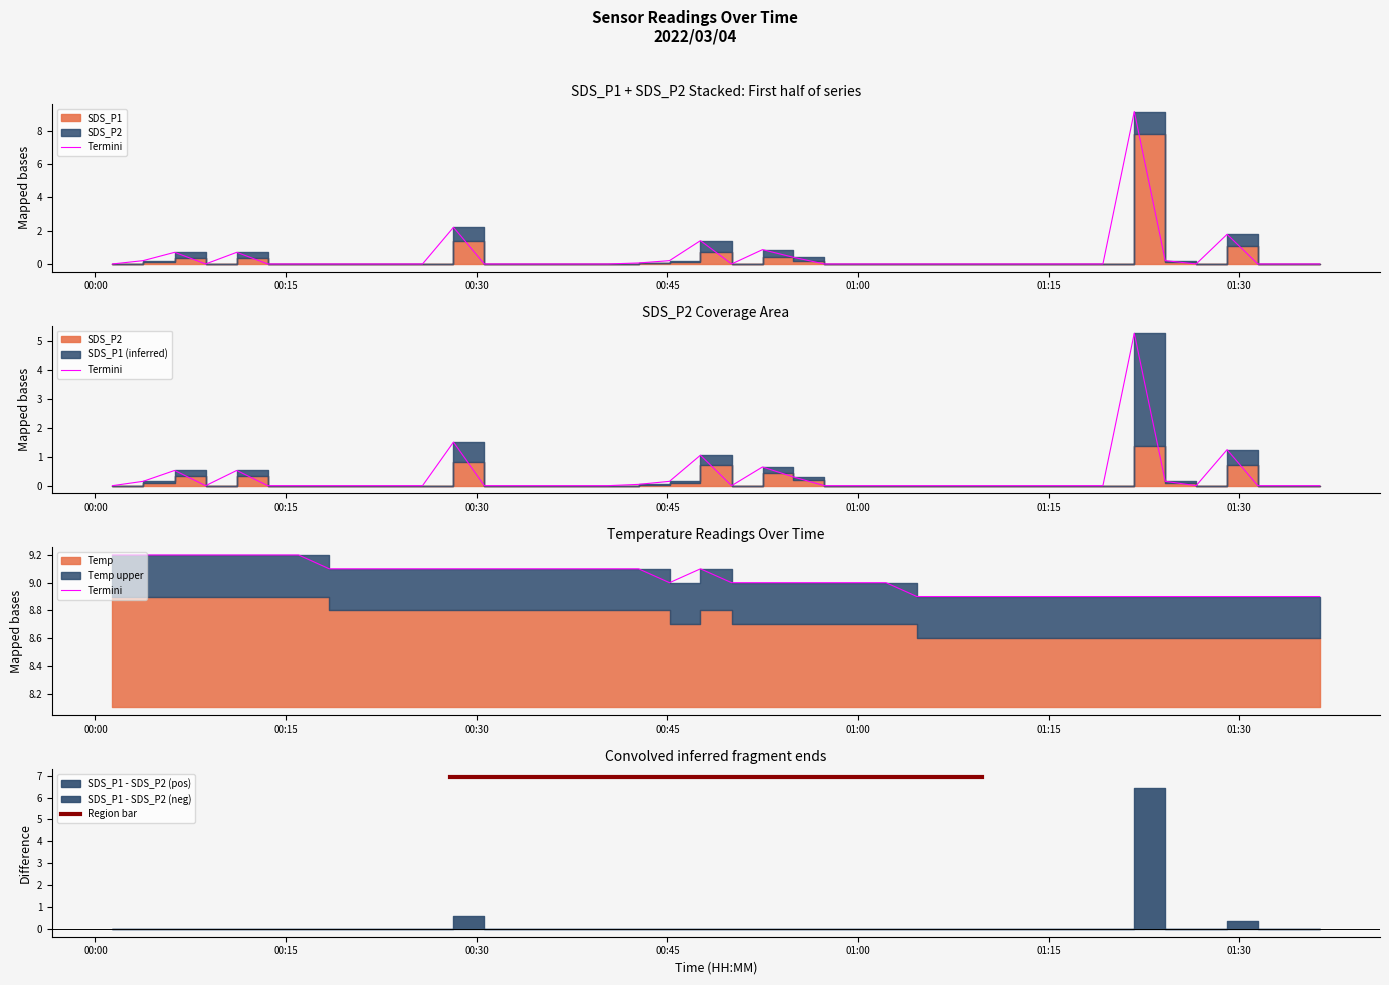

Which series has the largest range (max minus min)?

SDS_P1